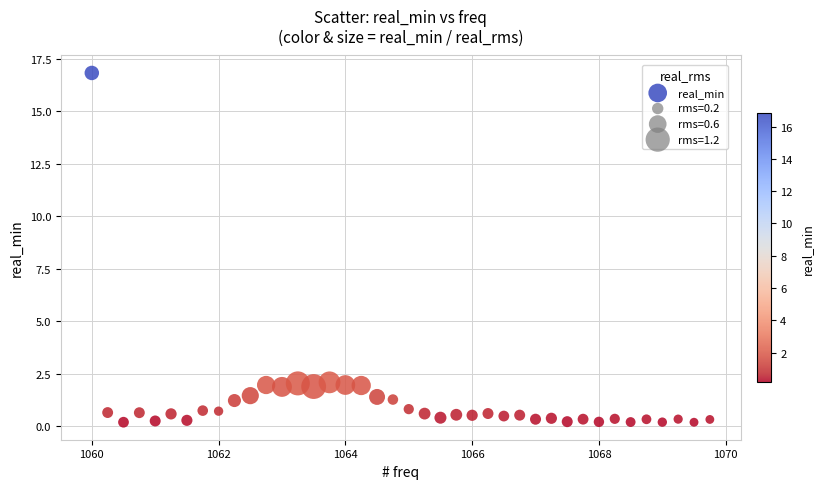

What is the range of X values (max minus min)?

9.8